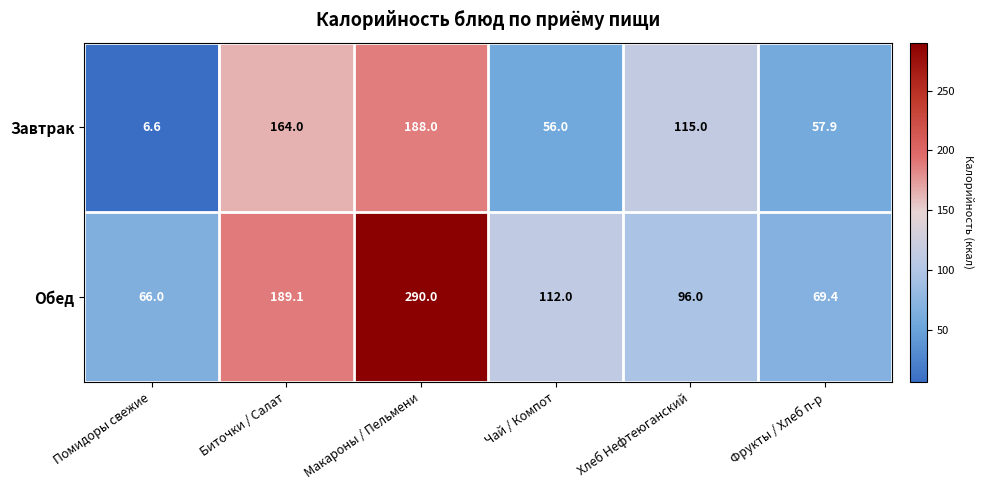

True or false: Обед has a value of 271.6 at Биточки / Салат.

False